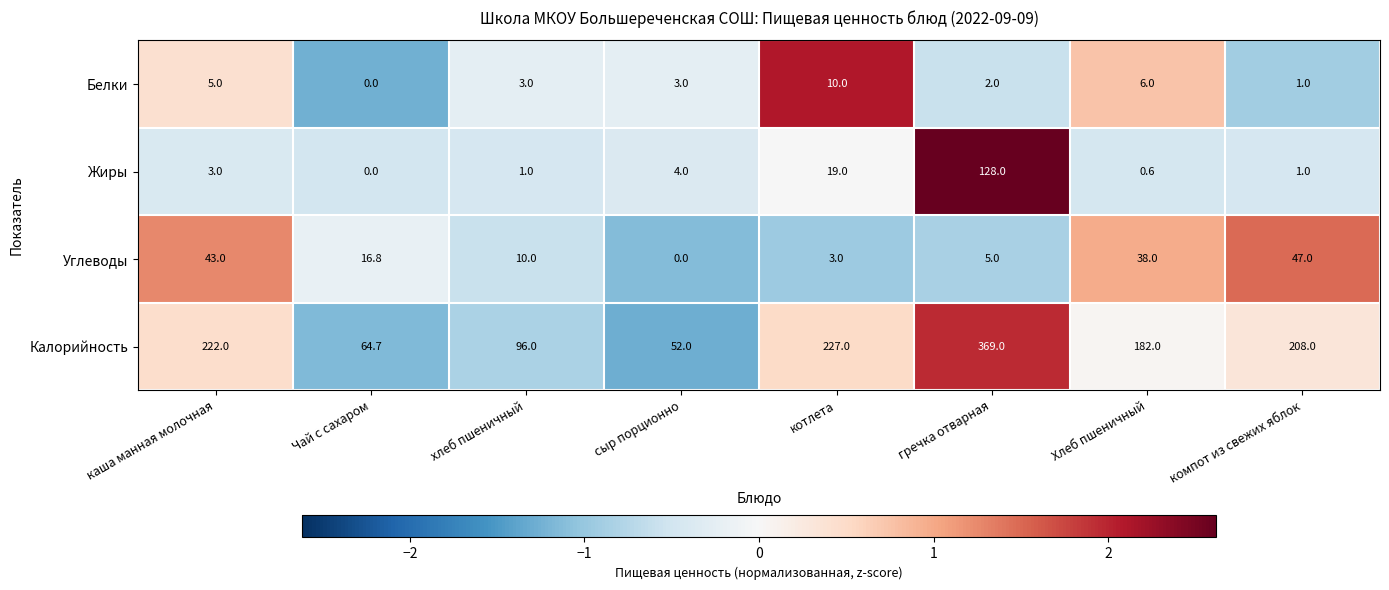

The Калорийность series shows 360.9 at котлета. True or false?

False